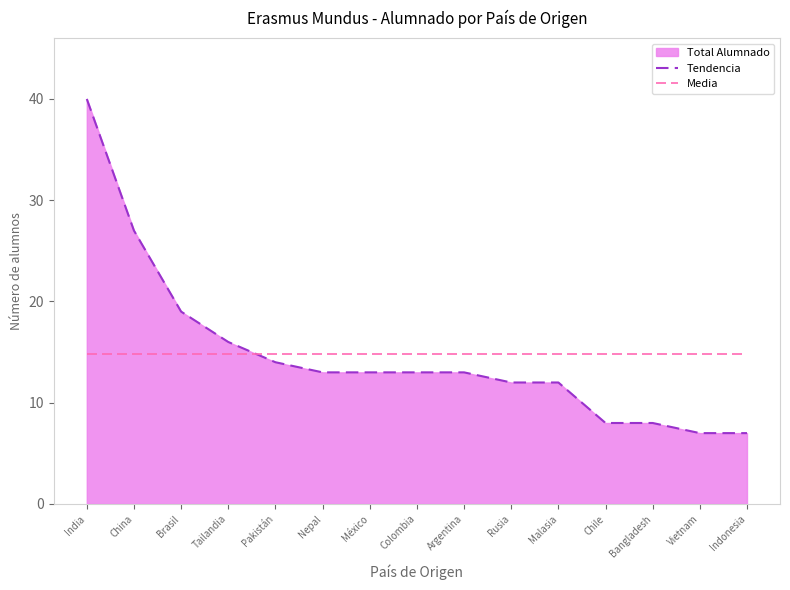

Which series ends up on top after the final intersection of Media and Tendencia?

Media